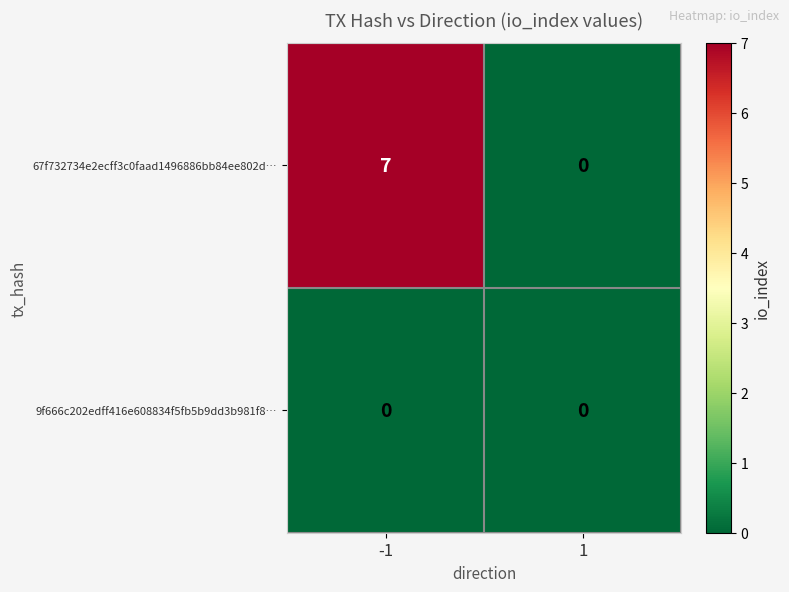

The value of 67f732734e2ecff3c0faad1496886bb84ee802d… at -1 is 7. True or false?

True